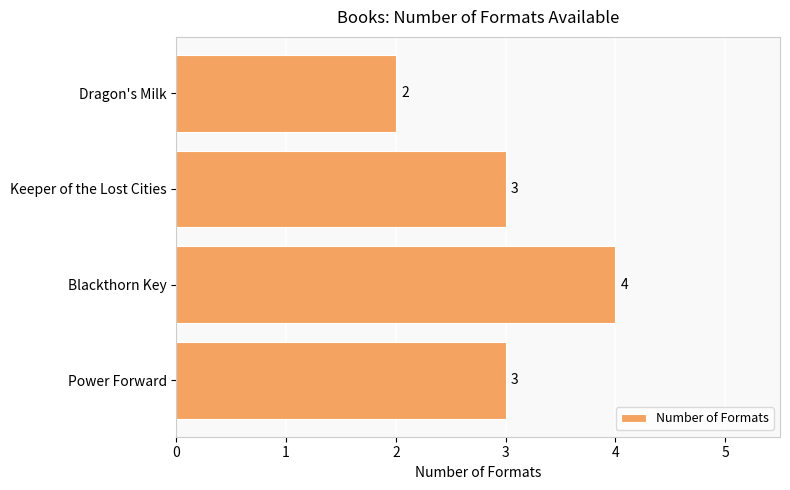

The chart shows a value of 3 at Blackthorn Key. True or false?

False